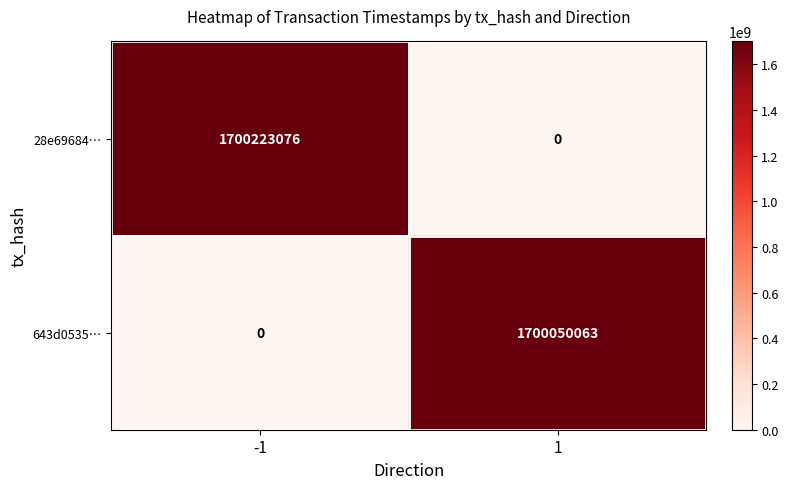

How many categories are shown in the chart?

2